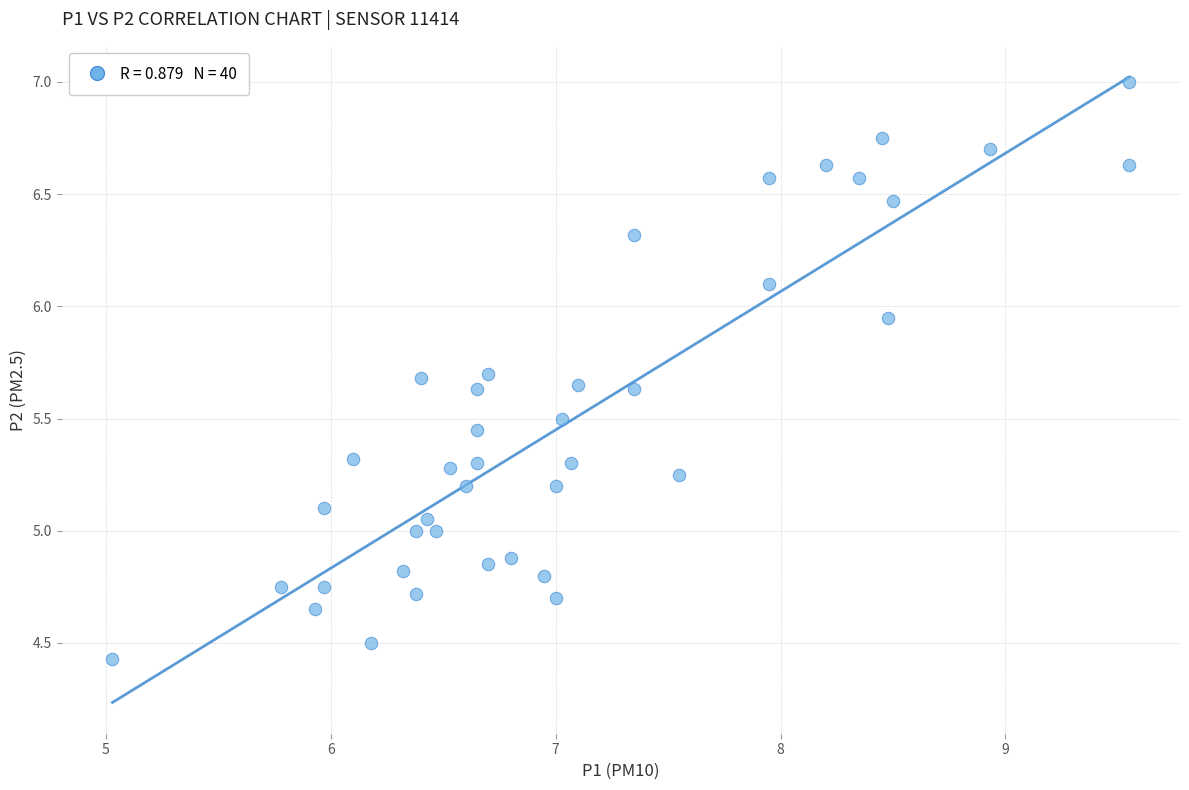

What is the range of X values (max minus min)?

4.5